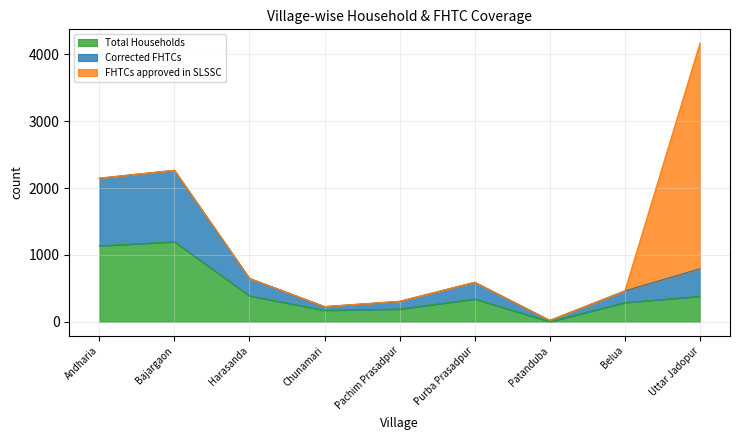

Read the Total Households value at Bajargaon.

1196